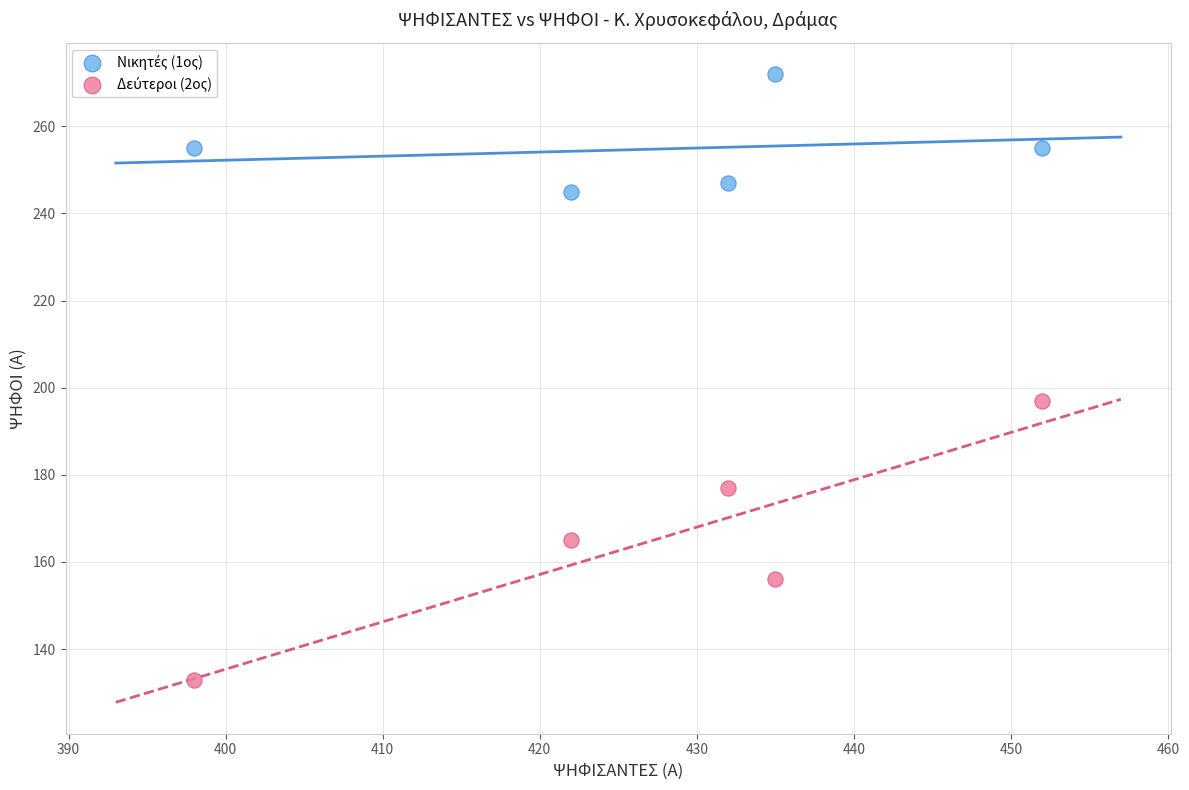

What is the X range (max minus min) for the scatter plot?

54